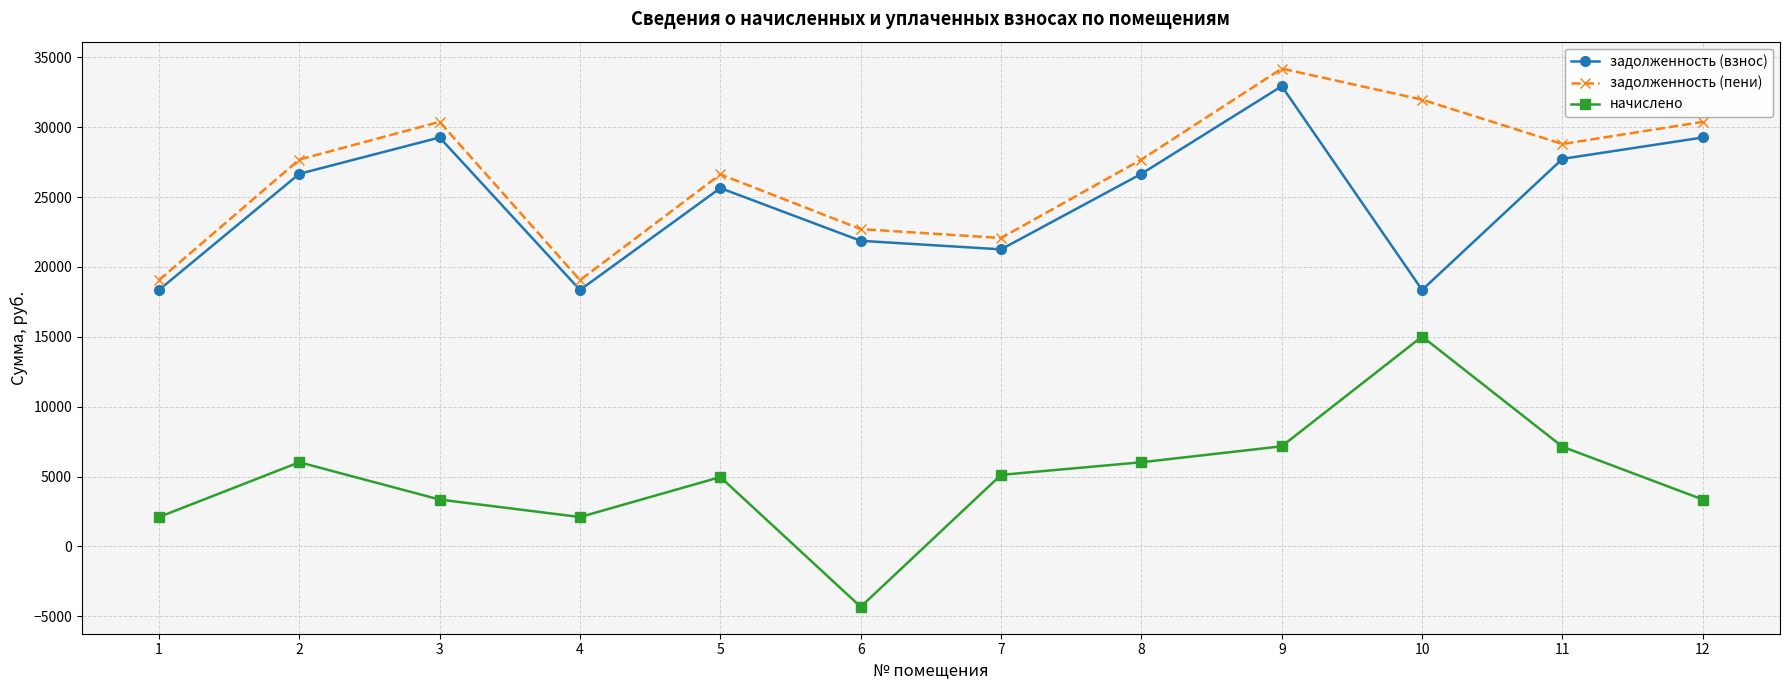

What is the average value of the задолженность (взнос) series?

24699.4